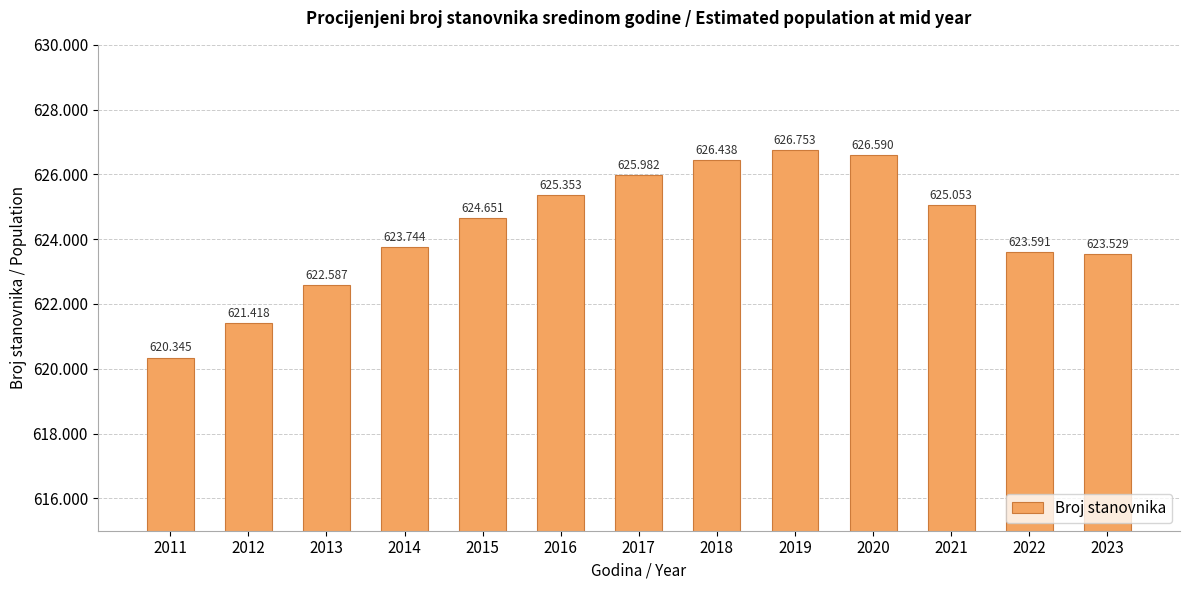

Which label corresponds to the largest value in the chart?

2019